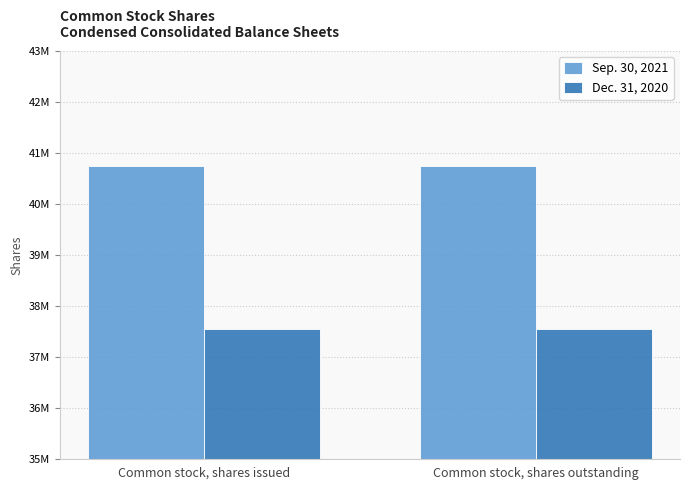

Read the Dec. 31, 2020 value at Common stock, shares outstanding.

37554162